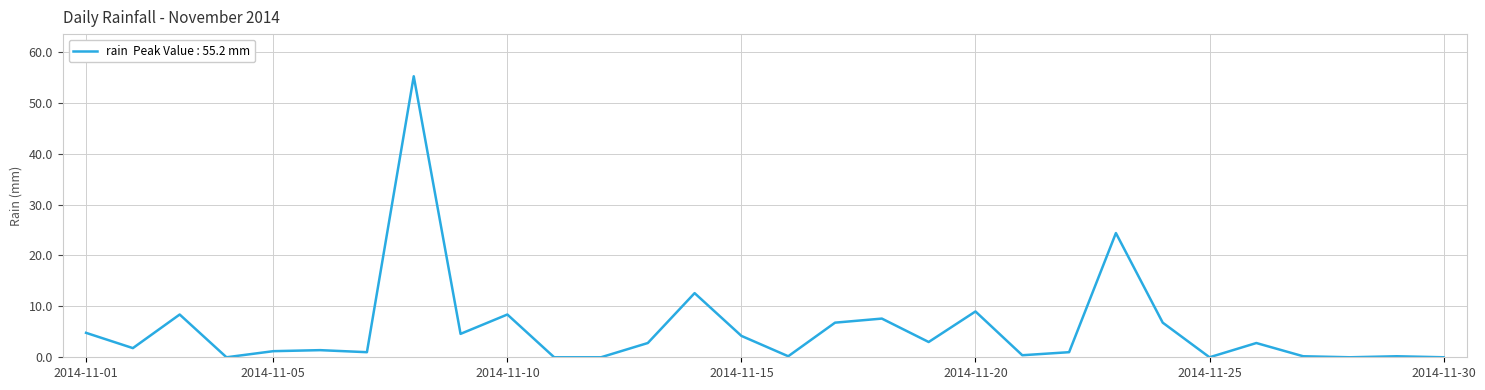

What is the difference between the maximum and minimum values?

55.2